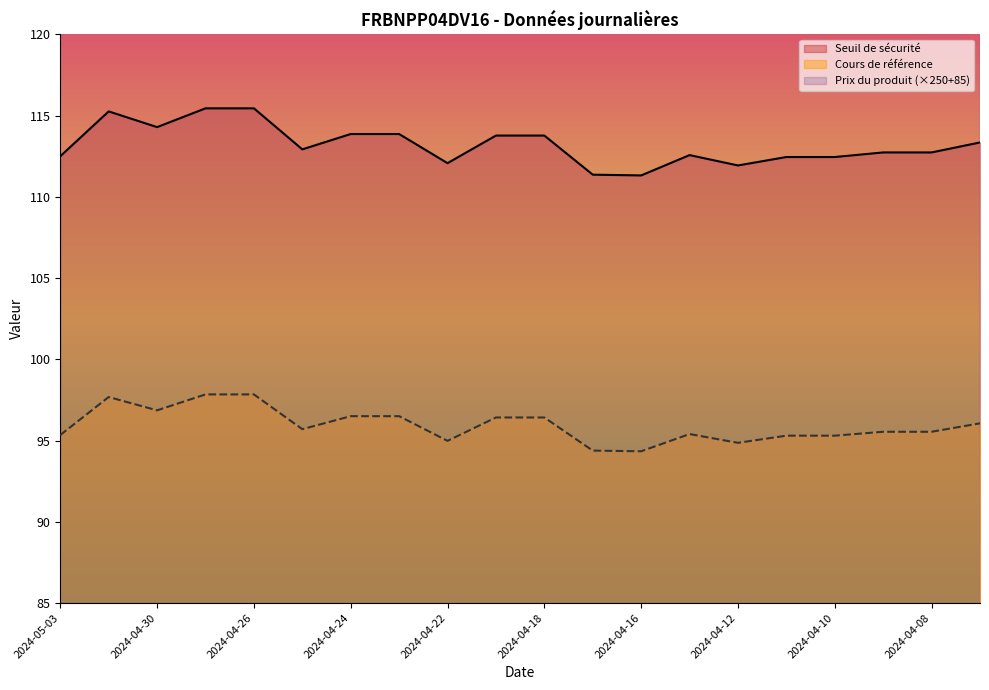

Reading left to right, extract all data points from this chart.

Seuil de sécurité: 2024-05-03=112.5	2024-05-02=115.3	2024-04-30=114.3	2024-04-29=115.5	2024-04-26=115.5	2024-04-25=112.9	2024-04-24=113.9	2024-04-23=113.9	2024-04-22=112.1	2024-04-19=113.8	2024-04-18=113.8	2024-04-17=111.4	2024-04-16=111.3	2024-04-15=112.6	2024-04-12=111.9	2024-04-11=112.5	2024-04-10=112.5	2024-04-09=112.7	2024-04-08=112.7	2024-04-05=113.4
Cours de référence: 2024-05-03=95.3	2024-05-02=97.7	2024-04-30=96.9	2024-04-29=97.8	2024-04-26=97.8	2024-04-25=95.7	2024-04-24=96.5	2024-04-23=96.5	2024-04-22=95.0	2024-04-19=96.4	2024-04-18=96.4	2024-04-17=94.4	2024-04-16=94.3	2024-04-15=95.4	2024-04-12=94.9	2024-04-11=95.3	2024-04-10=95.3	2024-04-09=95.5	2024-04-08=95.5	2024-04-05=96.1
Prix du produit: 2024-05-03=175.0	2024-05-02=165.0	2024-04-30=170.0	2024-04-29=165.0	2024-04-26=165.0	2024-04-25=175.0	2024-04-24=165.0	2024-04-23=172.5	2024-04-22=180.0	2024-04-19=177.5	2024-04-18=172.5	2024-04-17=185.0	2024-04-16=185.0	2024-04-15=177.5	2024-04-12=182.5	2024-04-11=182.5	2024-04-10=180.0	2024-04-09=187.5	2024-04-08=177.5	2024-04-05=175.0